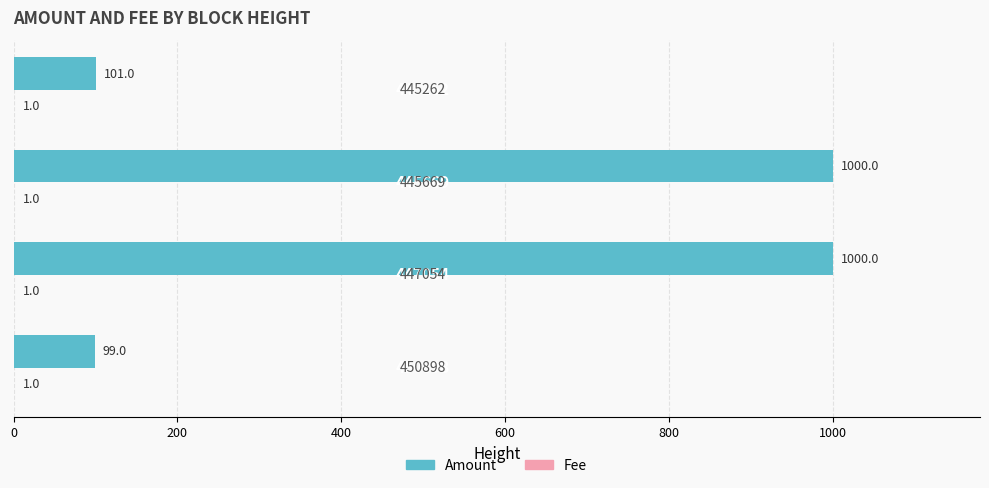

What is the maximum value for Amount?

1000